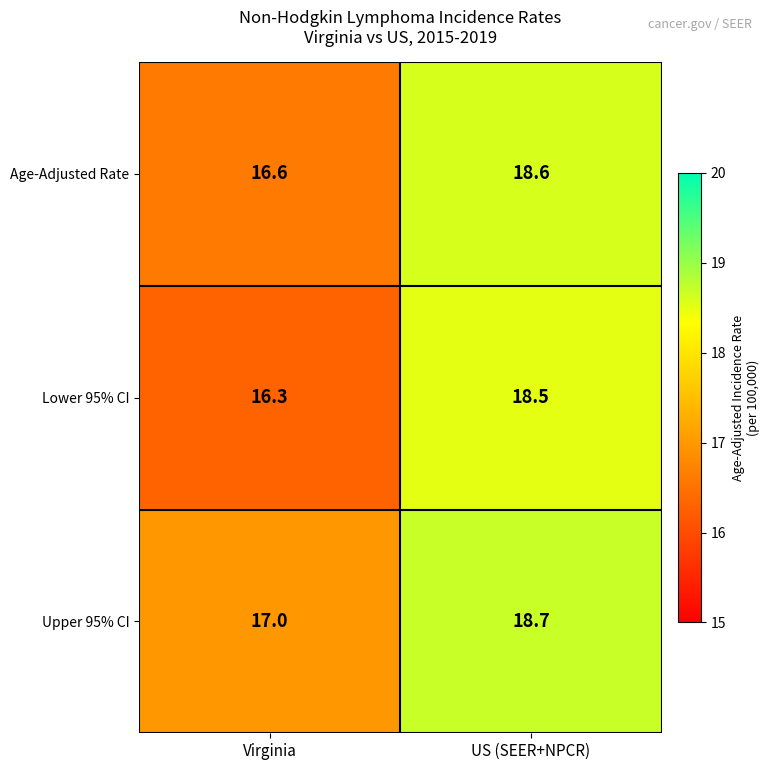

At how many categories does at least one series exceed 16?

2